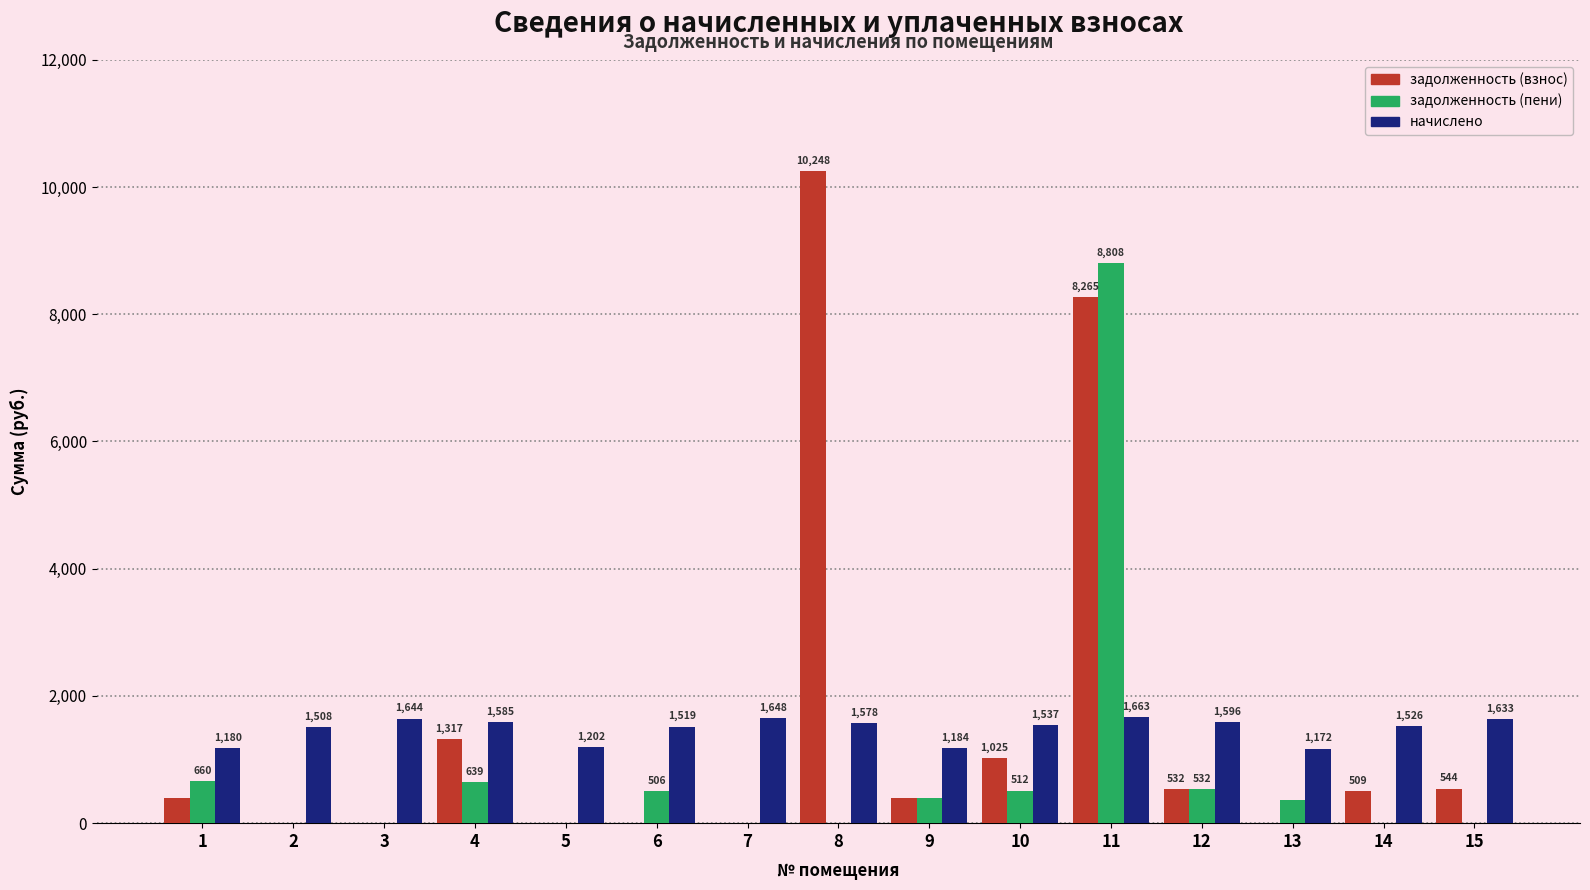

What are all the series names shown in the legend?

задолженность (взнос), задолженность (пени), начислено